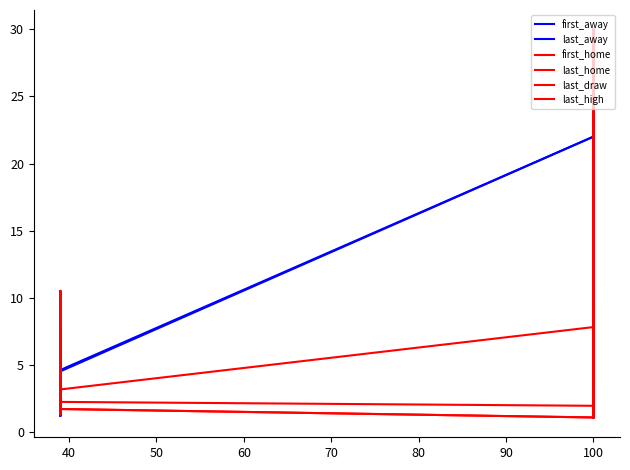

Rank the series by their maximum value, from highest to lowest.

first_away, last_away, first_home, last_home, last_draw, last_high